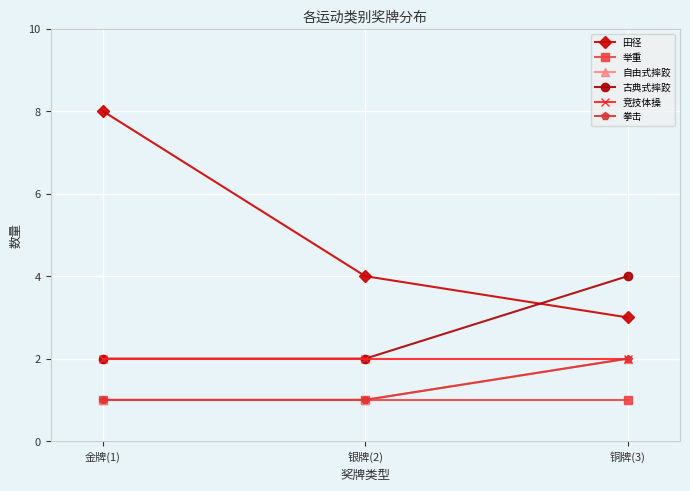

What is the label of the 1st point from the left?

金牌(1)